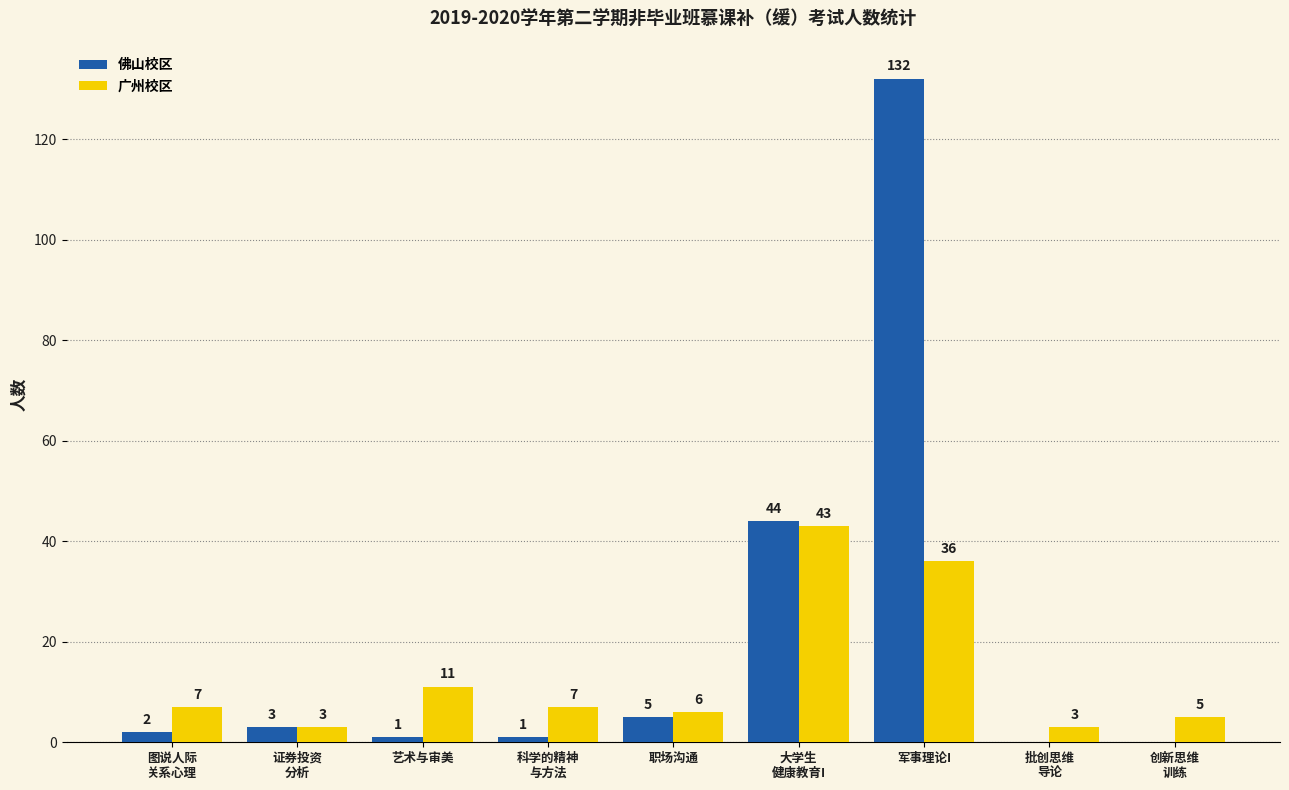

Is it true that 广州校区 equals 71 at 大学生
健康教育I?

False